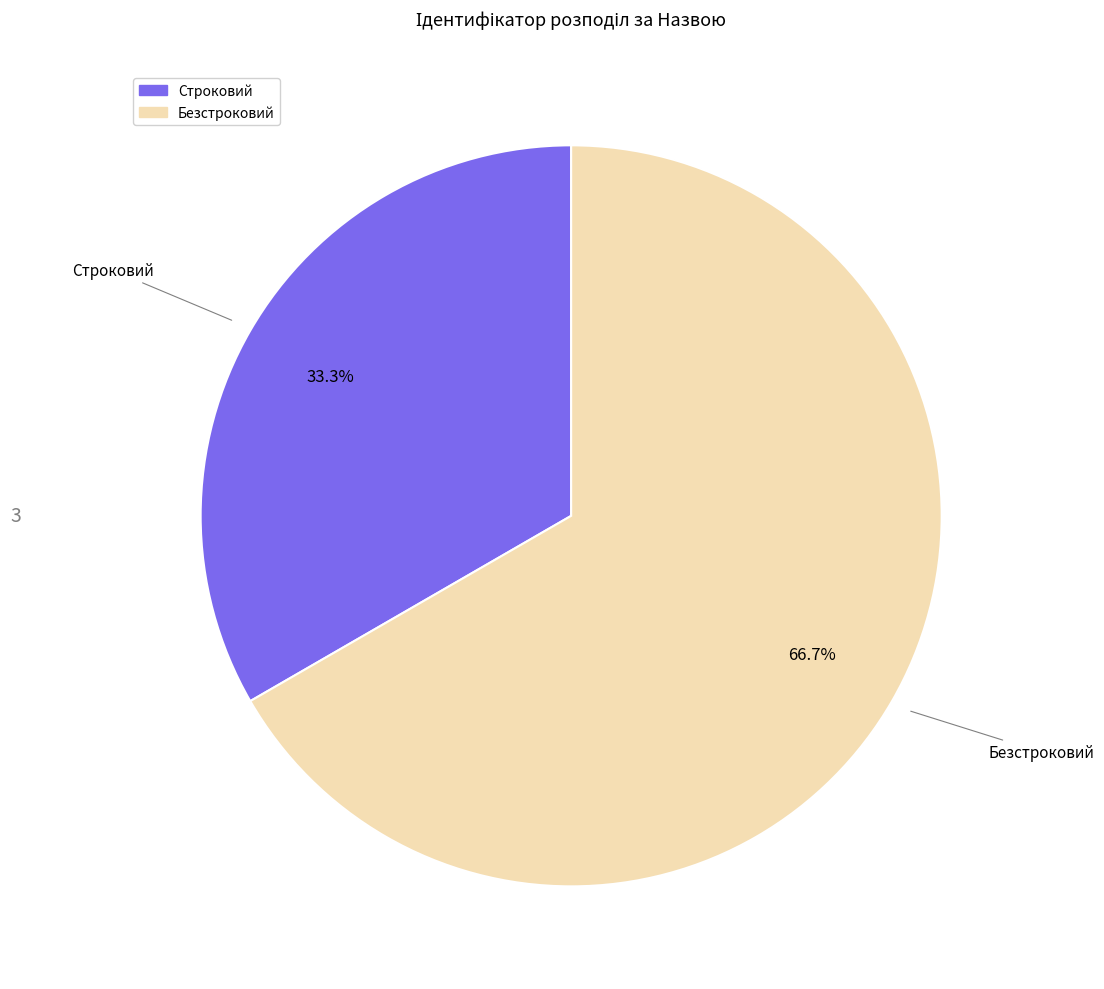

Which slice is the largest?

Безстроковий